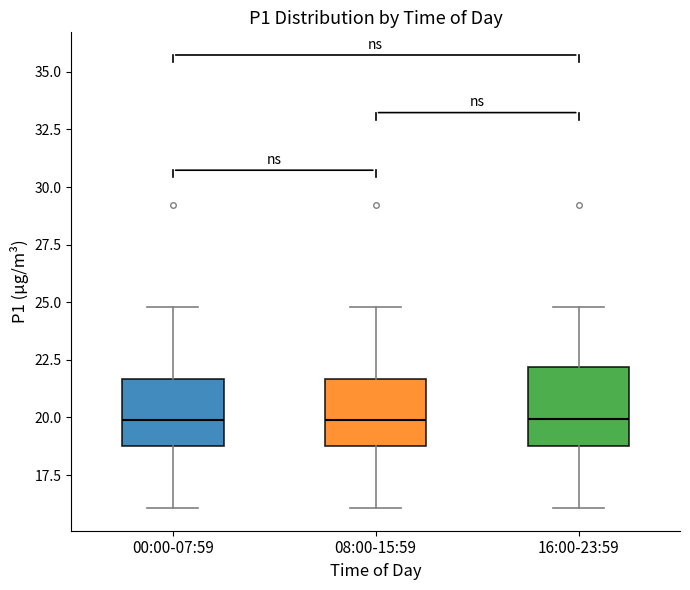

Reading left to right, transcribe this box plot: for each box, give where its median line is, the range the box spans, and where its two whiskers end, as read against the y-axis. The values are not printed on the chart, so give them approximately, as read against the axis.

00:00-07:59: median 20.0, box 19.0 to 21.5, whiskers 16.0 to 25.0
08:00-15:59: median 20.0, box 19.0 to 21.5, whiskers 16.0 to 25.0
16:00-23:59: median 20.0, box 19.0 to 22.0, whiskers 16.0 to 25.0